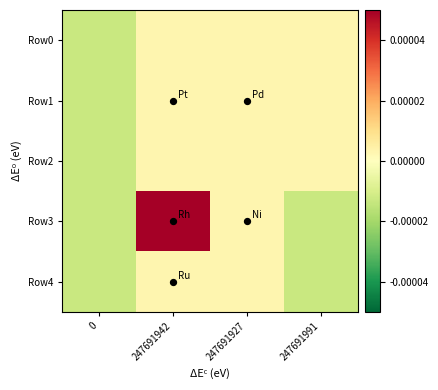

Rank the series by their maximum value, from lowest to highest.

Row4, Row0, Row1, Row2, Row3